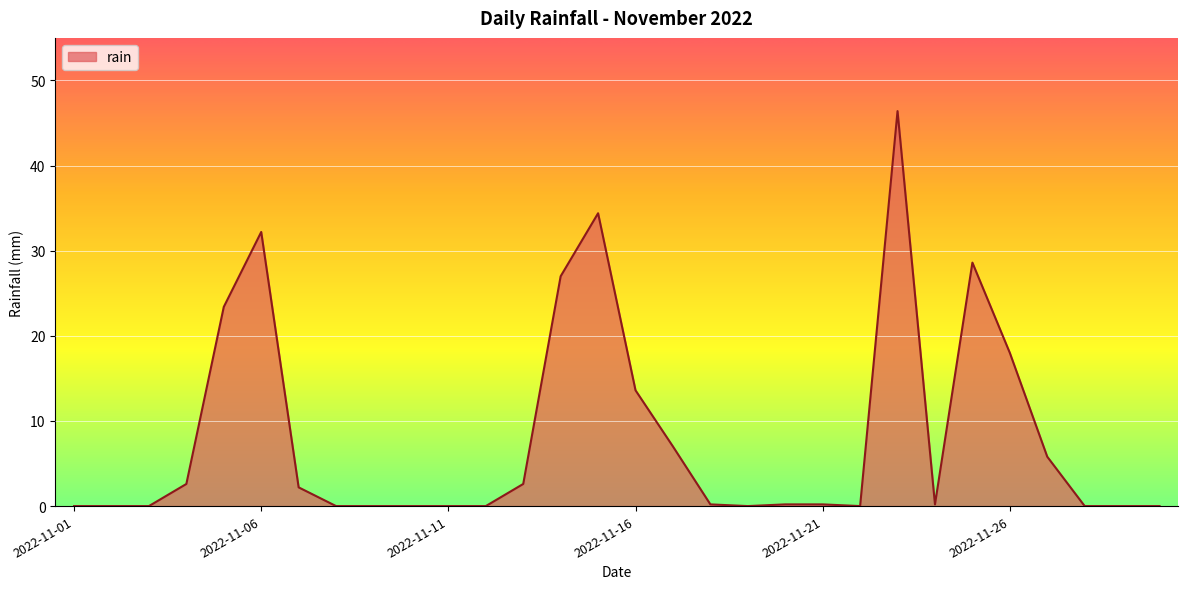

What is the greatest value displayed?

46.4